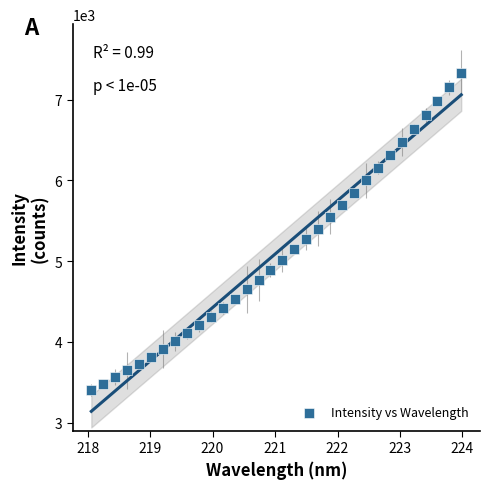

What is the range of X values (max minus min)?

5.9